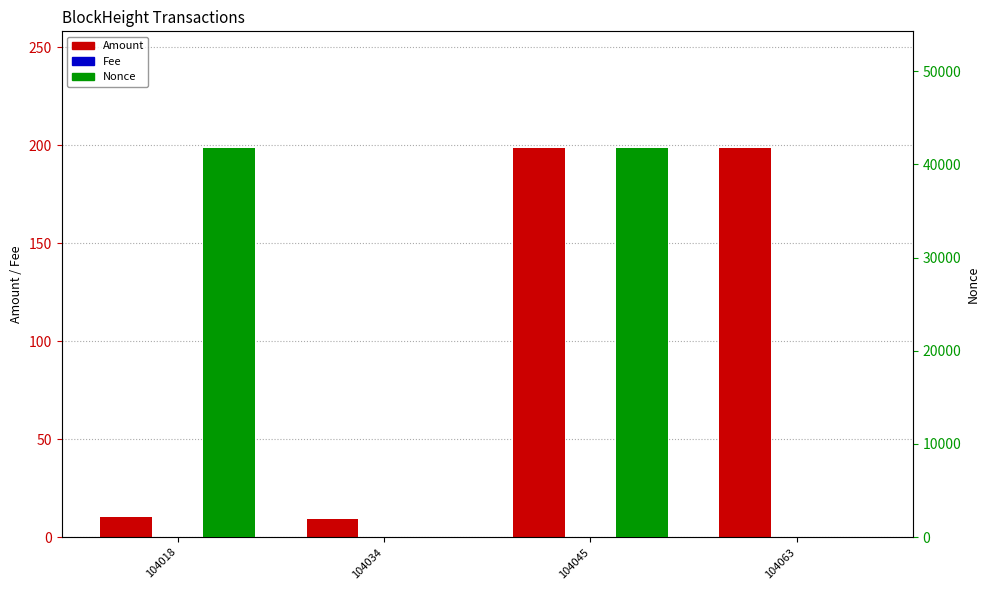

Reading left to right, what are all the values shown in this chart?

Amount: 10.0	9.0	198.6	198.6
Fee: 0.0	0.0	0.0	0.0
Nonce: 41746.0	0.0	41759.0	1.0